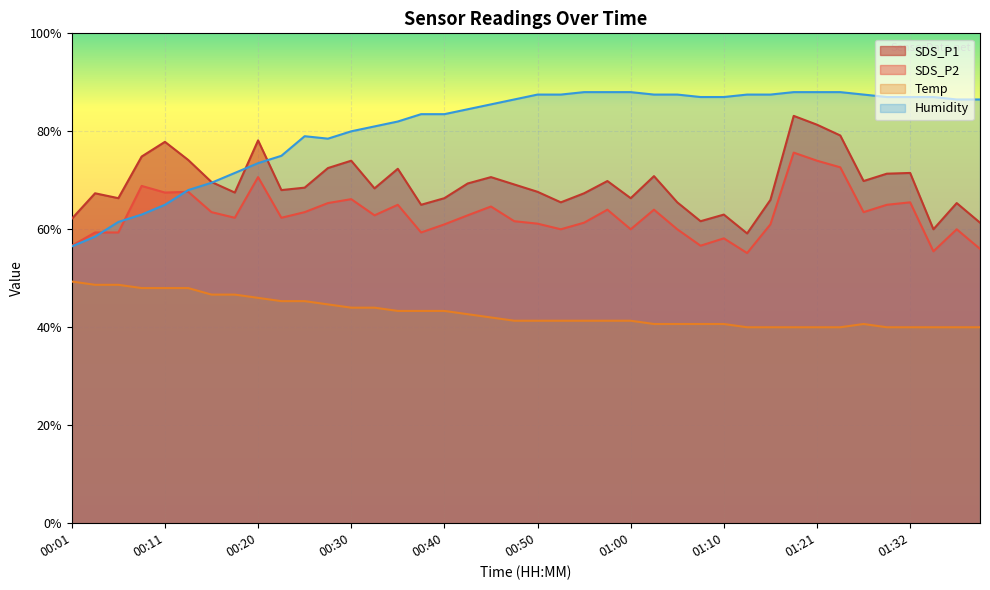

Where does the SDS_P1 series first go above 68?

00:08